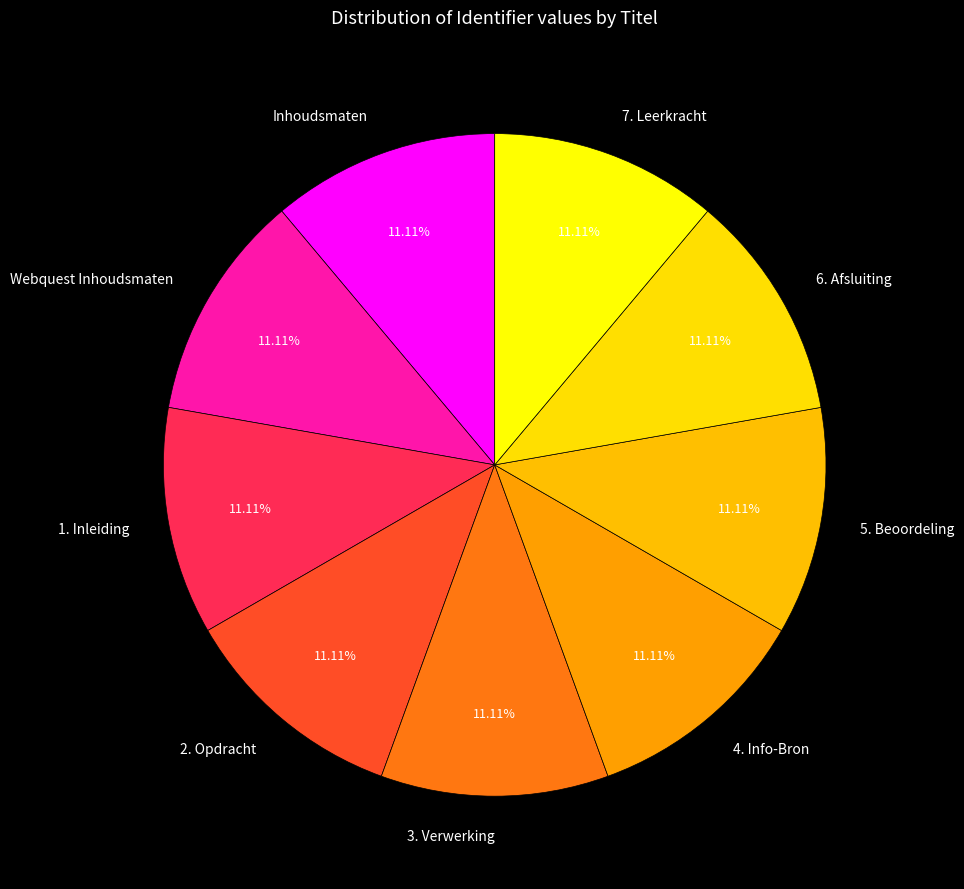

What percentage is the 1. Inleiding slice, to the nearest percent?

11%